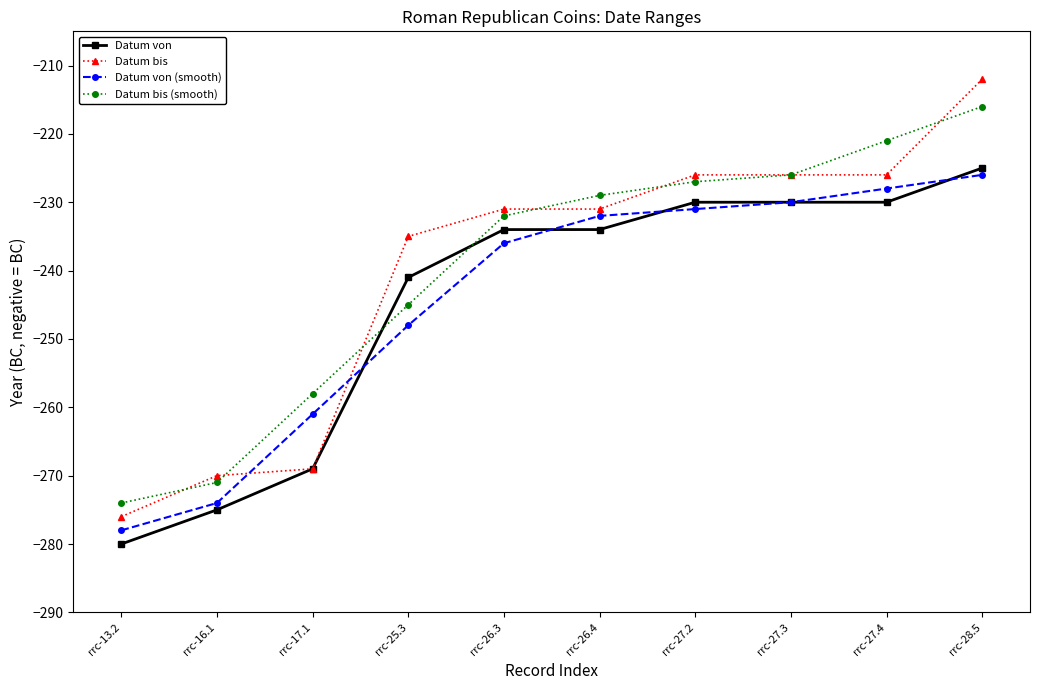

What is the sum of the Datum bis (smooth) values at rrc-28.5 and rrc-16.1?

-487